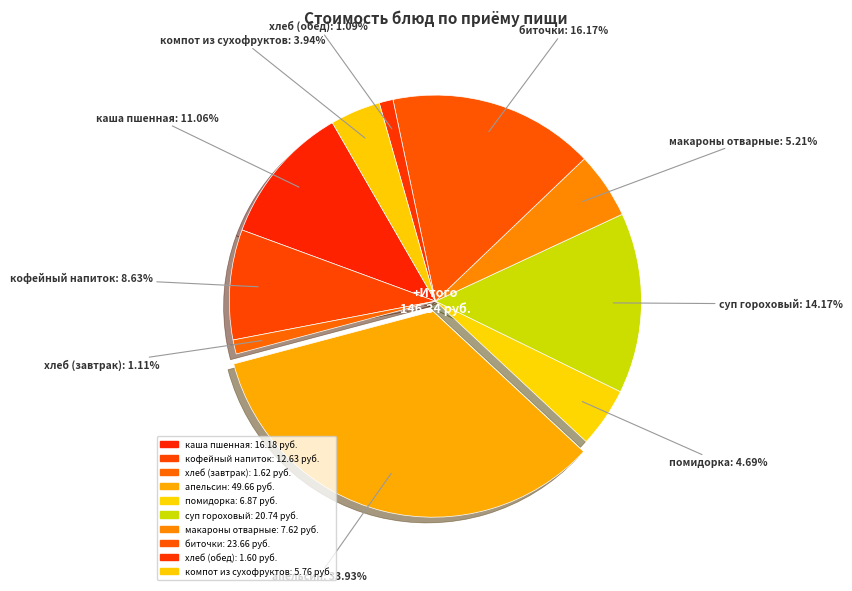

Does компот из сухофруктов account for over 50% of the chart?

No